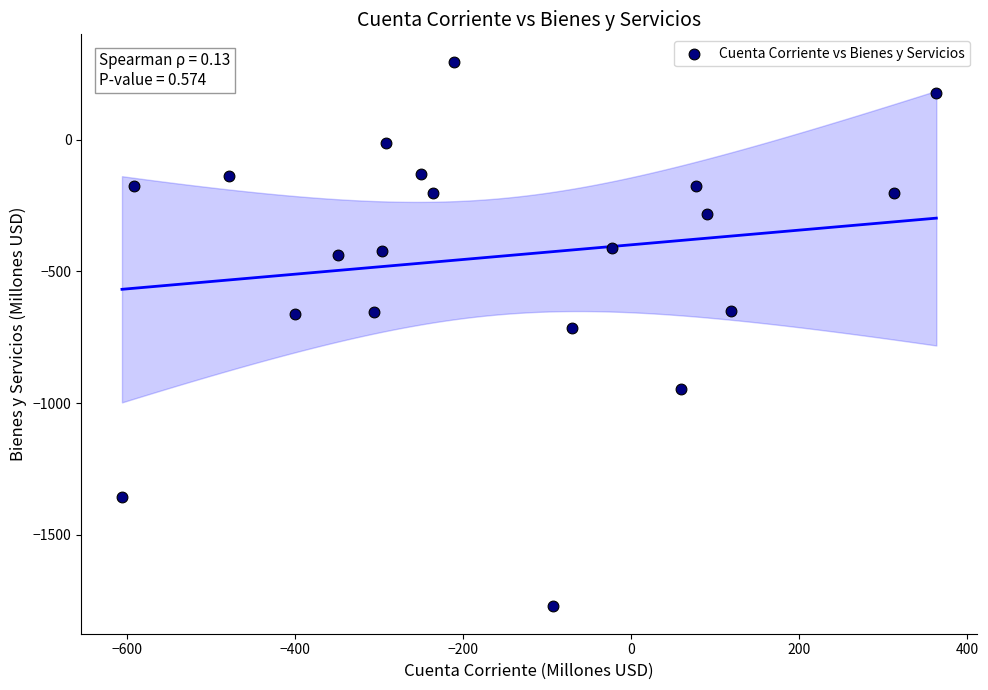

What is the range of X values (max minus min)?

968.8